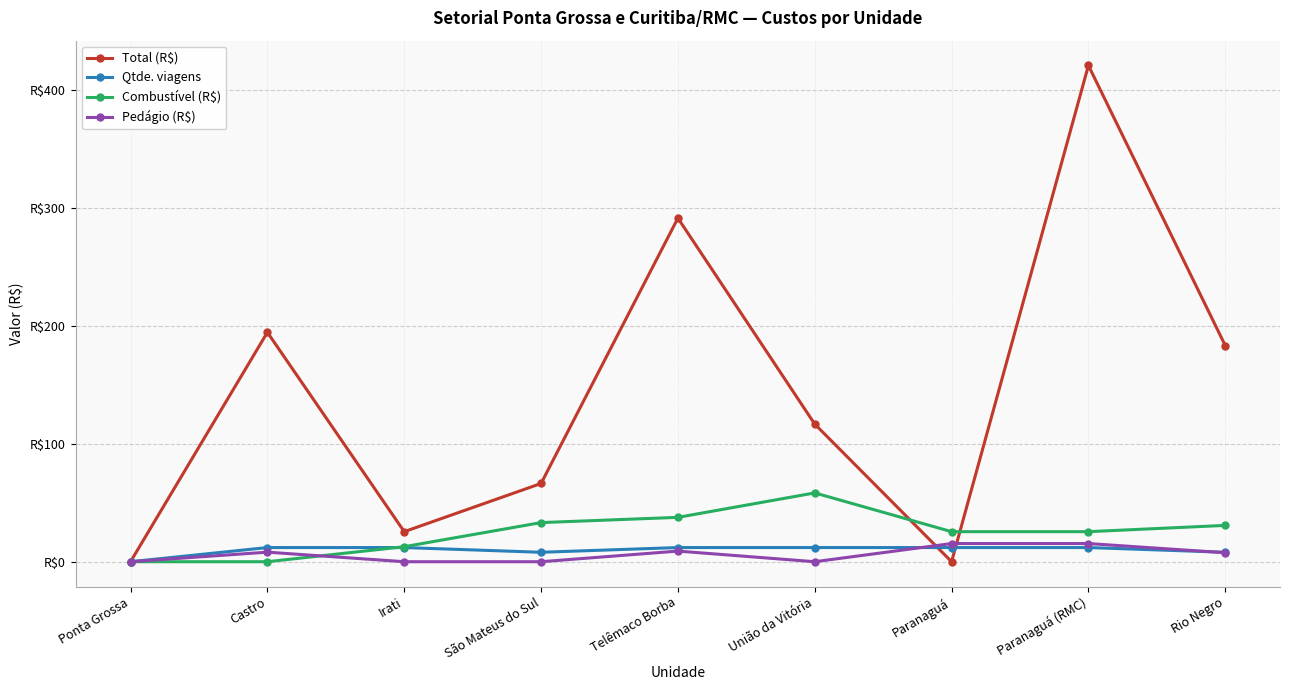

Where do Total (R$) and Combustível (R$) first cross each other?

União da Vitória and Paranaguá